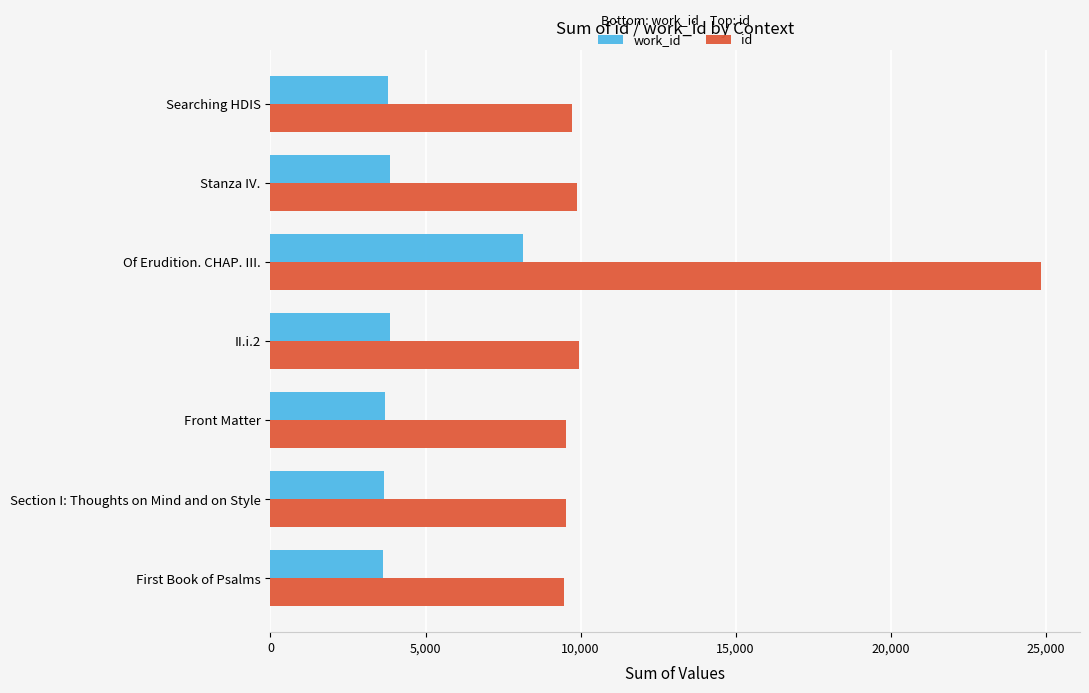

Which category has the highest value in the work_id series?

Of Erudition. CHAP. III.